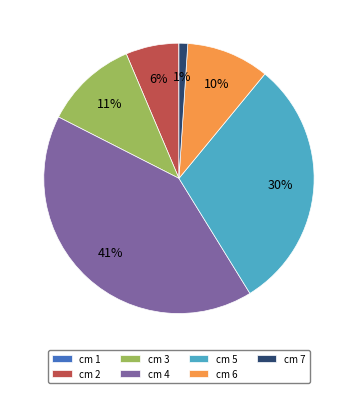

Is it true that cm 6 is 10% of the pie?

True